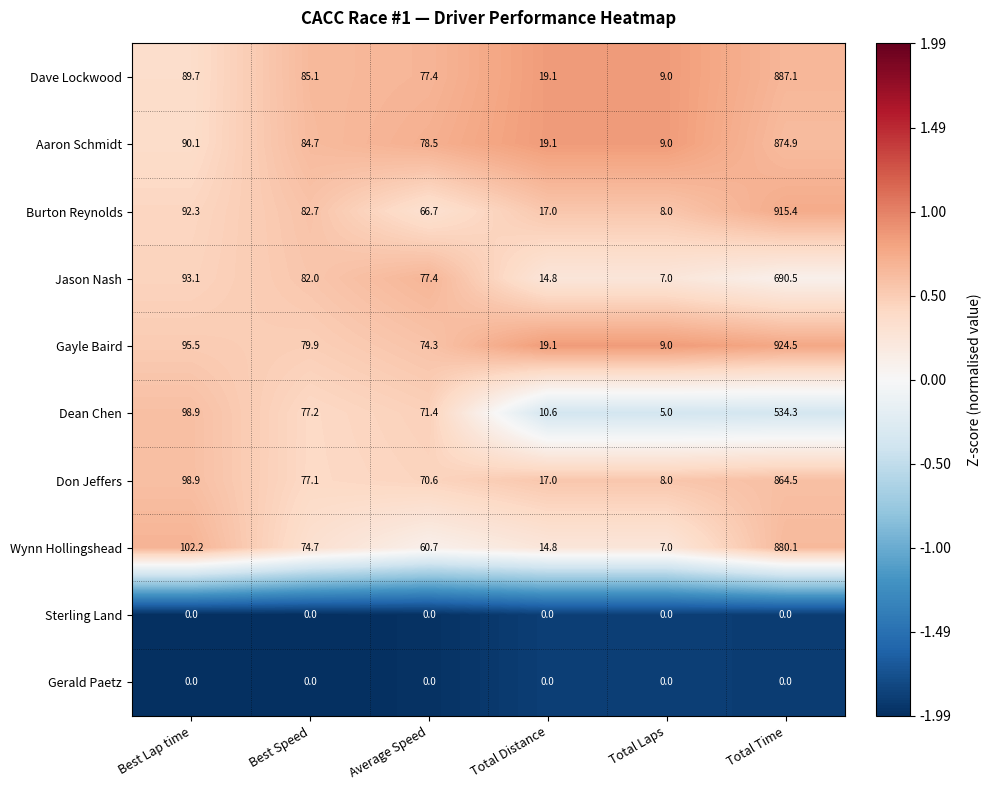

At which category is the sum across all series the highest?

Total Time